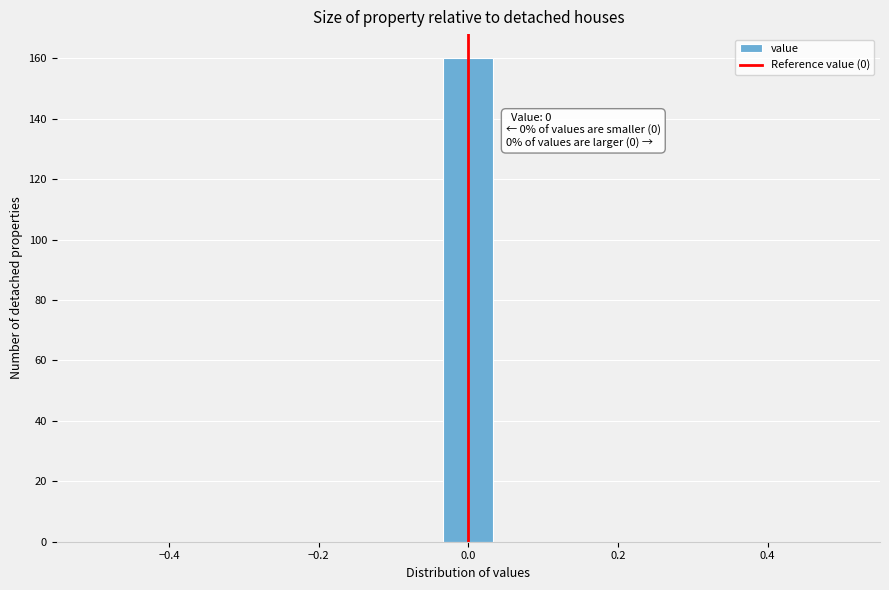

Around what value on the x-axis is the tallest bar? Give the approximate position of its centre, as read against the axis.

0.00